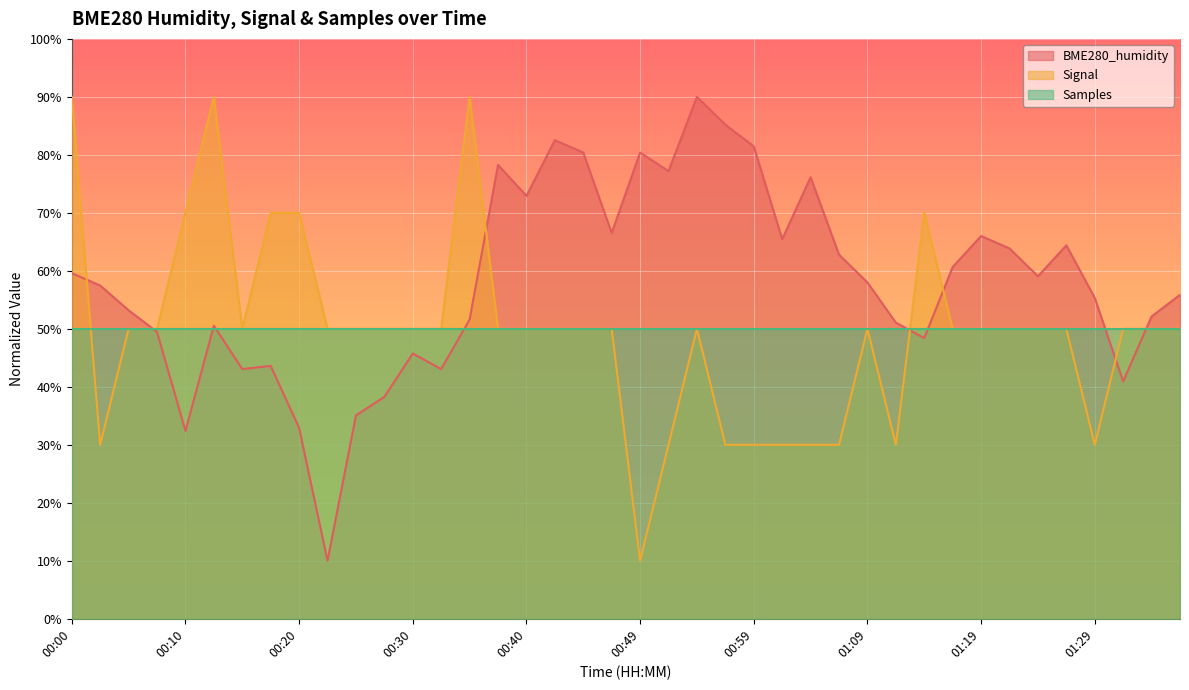

What is the maximum value shown in the chart?

90.0